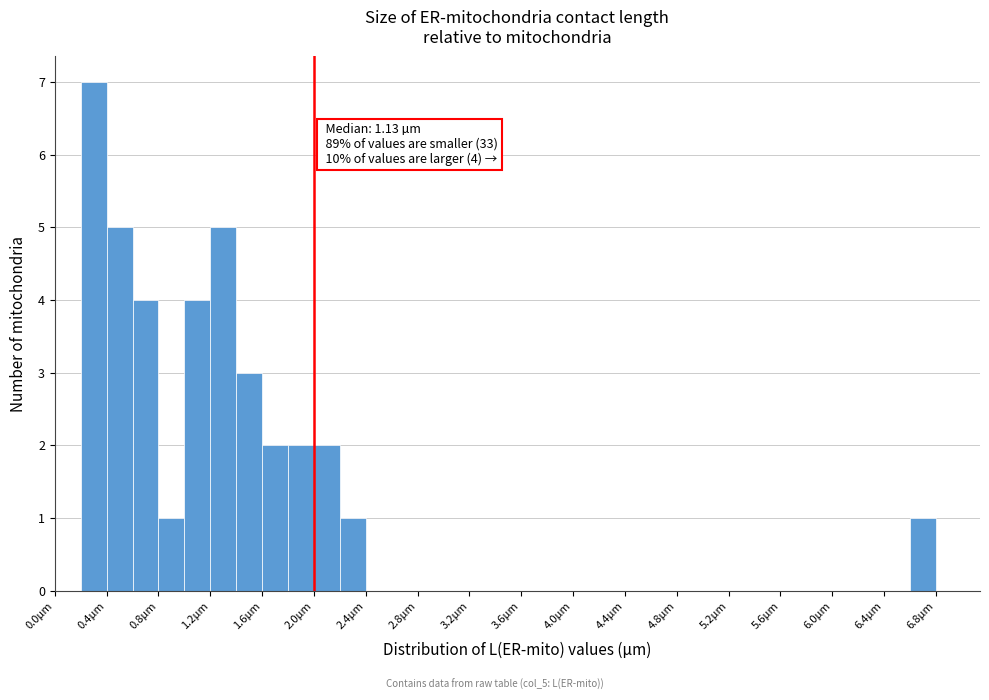

Which range on the x-axis has the tallest bar?

0.2 to 0.4